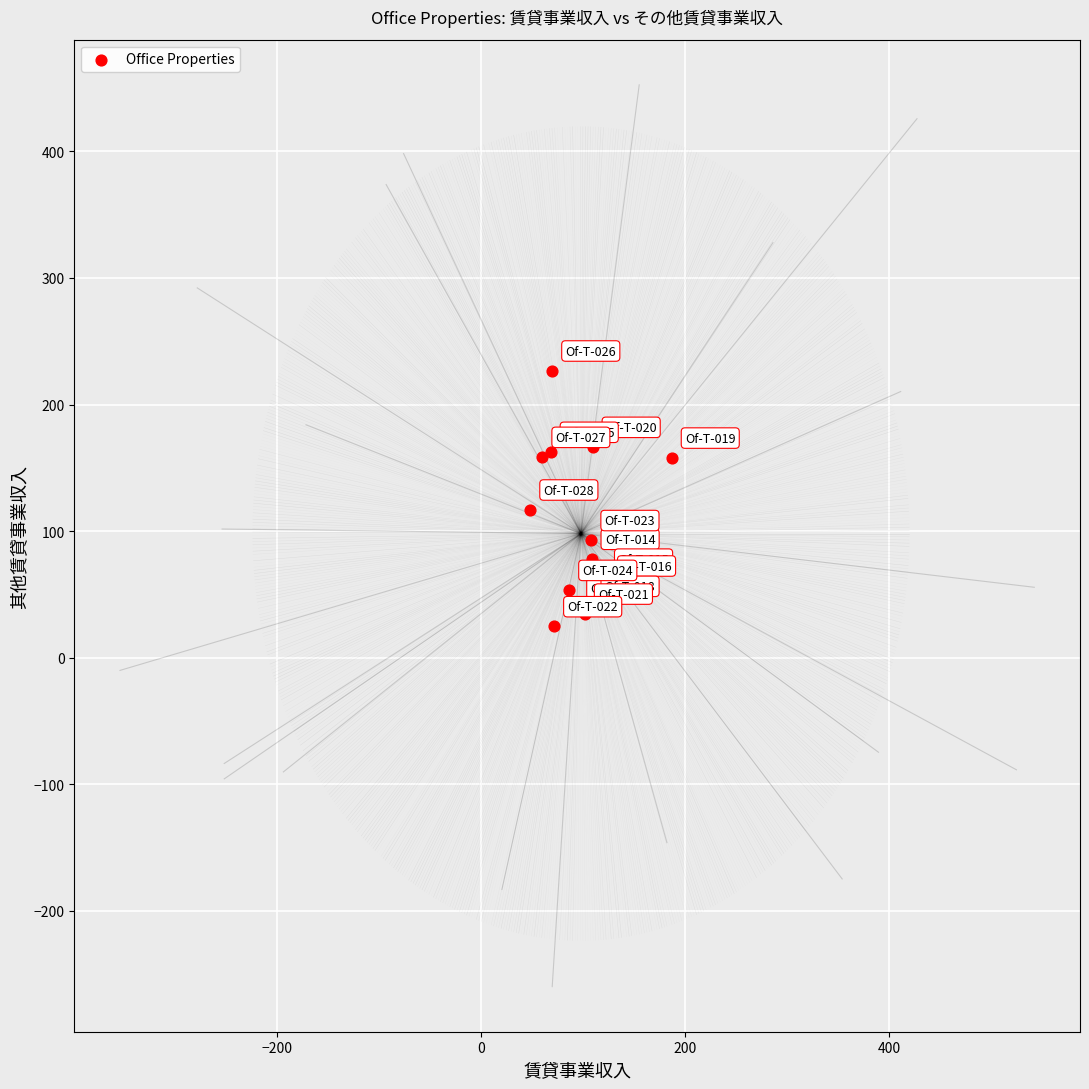

What Y value in the scatter plot is closest to 125?

116.8